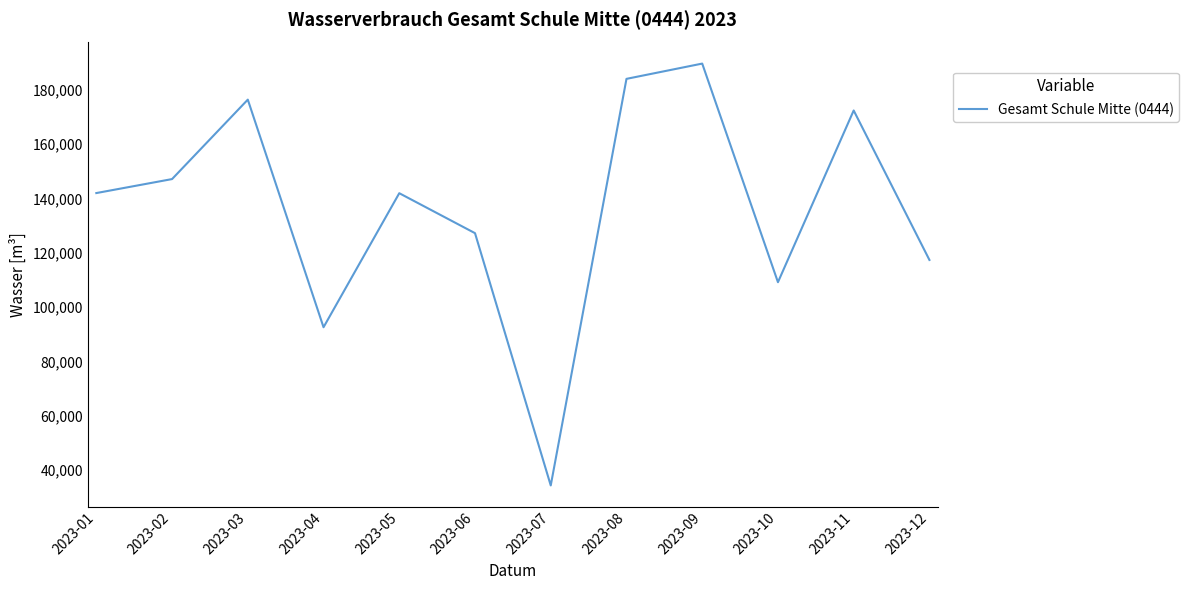

Is this an area chart (filled region under the line)?

No